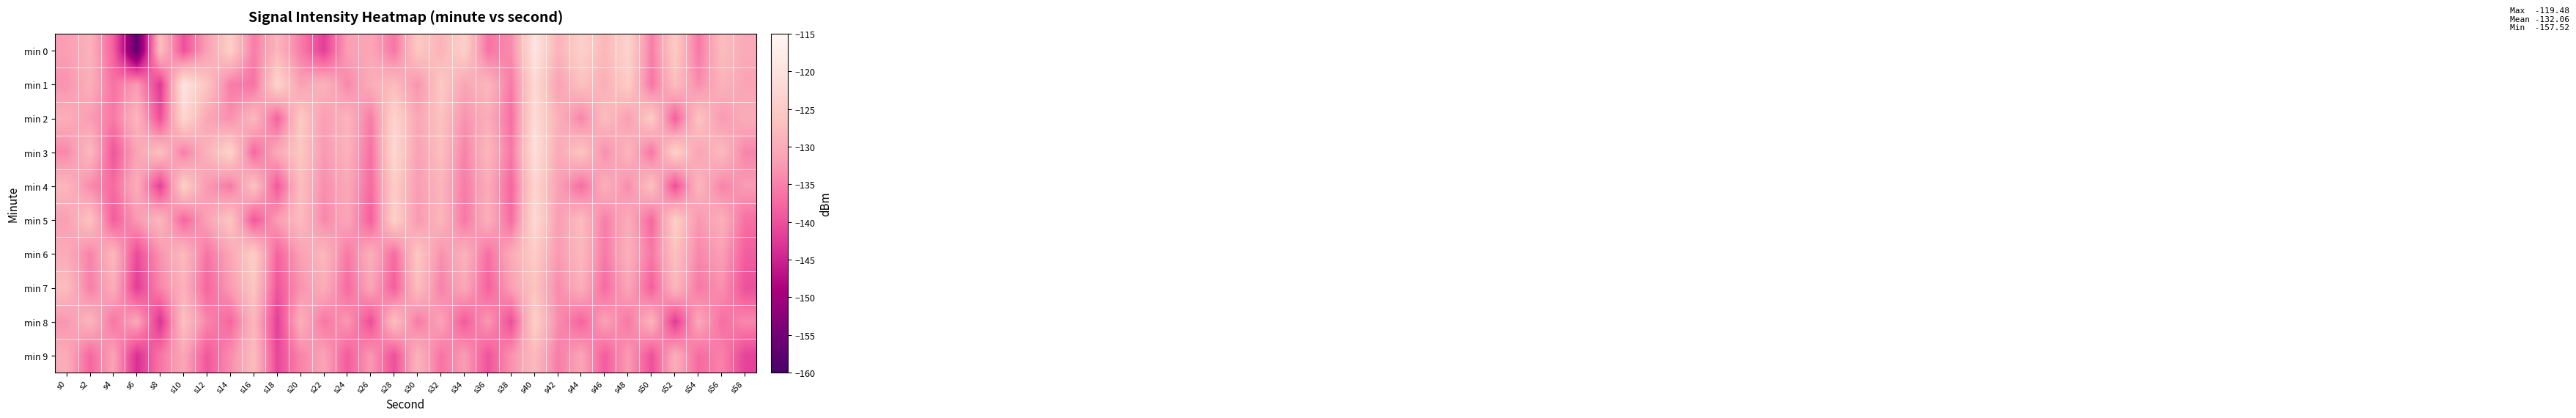

Which has a higher value, s16 or s52?

s52